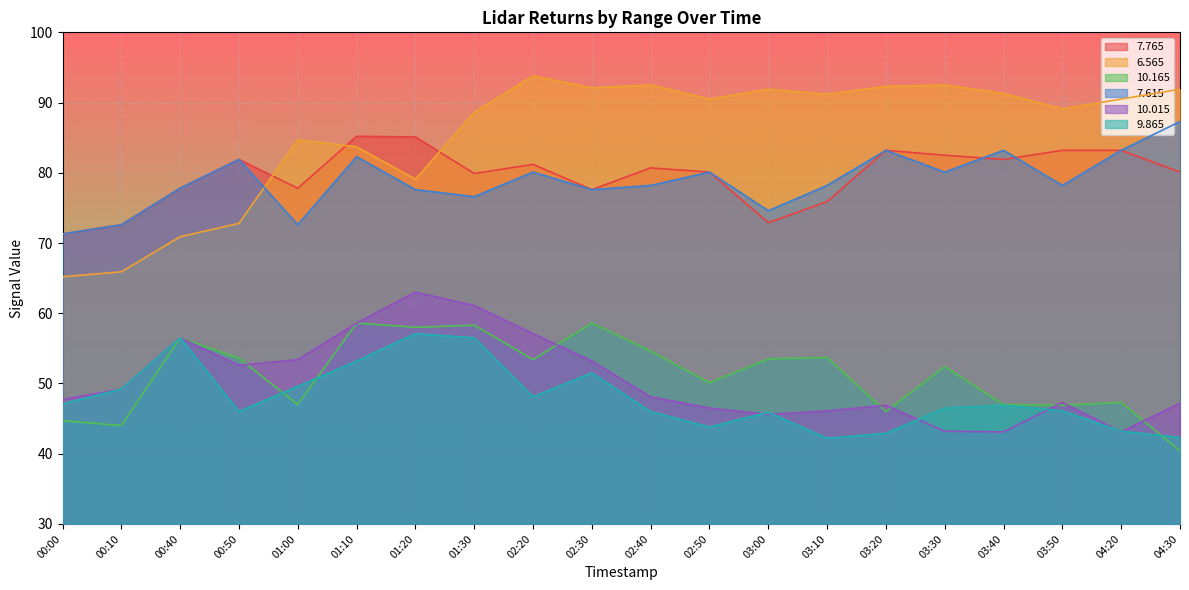

Reading right to left, transcribe all the data shown in this chart.

  7.765: 04:30=80.1	04:20=83.2	03:50=83.2	03:40=81.9	03:30=82.5	03:20=83.2	03:10=75.9	03:00=72.9	02:50=80.1	02:40=80.7	02:30=77.6	02:20=81.2	01:30=79.9	01:20=85.1	01:10=85.2	01:00=77.8	00:50=81.9	00:40=77.8	00:10=72.6	00:00=71.3
  6.565: 04:30=91.9	04:20=90.5	03:50=89.1	03:40=91.3	03:30=92.5	03:20=92.3	03:10=91.2	03:00=91.9	02:50=90.5	02:40=92.5	02:30=92.1	02:20=93.8	01:30=88.6	01:20=79.1	01:10=83.7	01:00=84.7	00:50=72.8	00:40=70.9	00:10=65.9	00:00=65.2
 10.165: 04:30=40.4	04:20=47.3	03:50=46.9	03:40=47.0	03:30=52.4	03:20=46.0	03:10=53.7	03:00=53.5	02:50=50.1	02:40=54.6	02:30=58.6	02:20=53.4	01:30=58.3	01:20=58.0	01:10=58.6	01:00=47.0	00:50=53.6	00:40=56.5	00:10=44.0	00:00=44.7
  7.615: 04:30=87.3	04:20=83.2	03:50=78.2	03:40=83.2	03:30=80.1	03:20=83.2	03:10=78.2	03:00=74.6	02:50=80.1	02:40=78.2	02:30=77.6	02:20=80.1	01:30=76.6	01:20=77.6	01:10=82.3	01:00=72.6	00:50=81.9	00:40=77.8	00:10=72.6	00:00=71.3
 10.015: 04:30=47.2	04:20=43.1	03:50=47.3	03:40=43.1	03:30=43.2	03:20=46.9	03:10=46.1	03:00=45.6	02:50=46.5	02:40=48.1	02:30=53.2	02:20=57.1	01:30=61.1	01:20=63.0	01:10=58.6	01:00=53.4	00:50=52.6	00:40=56.5	00:10=49.2	00:00=47.7
  9.865: 04:30=42.3	04:20=43.2	03:50=46.1	03:40=46.9	03:30=46.5	03:20=42.9	03:10=42.2	03:00=45.9	02:50=43.8	02:40=46.0	02:30=51.5	02:20=48.1	01:30=56.5	01:20=57.1	01:10=53.2	01:00=49.6	00:50=46.0	00:40=56.5	00:10=49.2	00:00=47.1